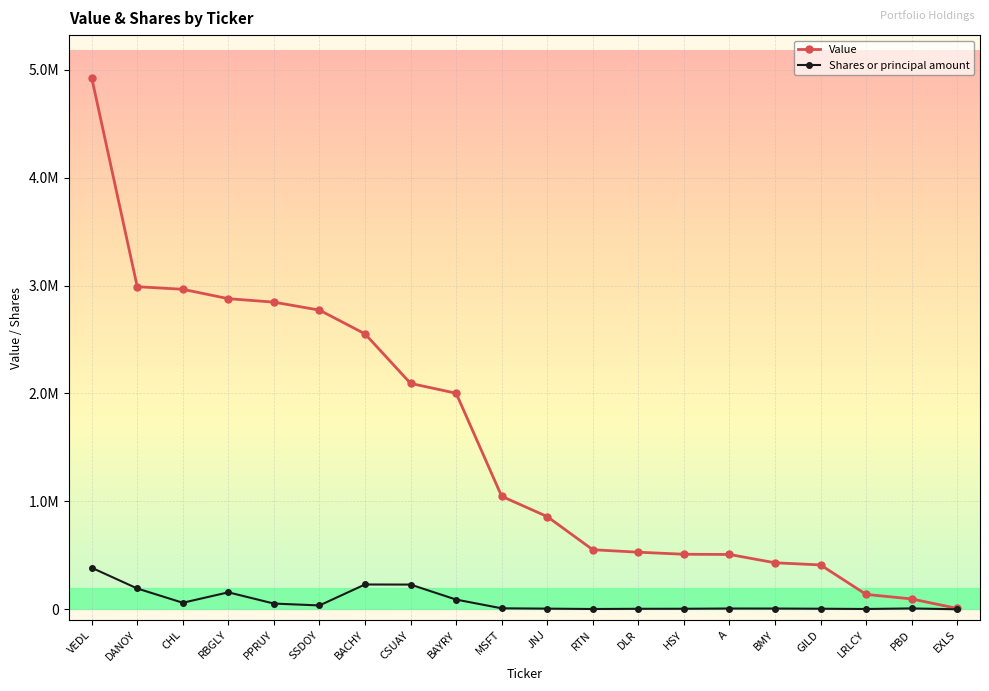

At which category does the chart reach its minimum across all series?

EXLS